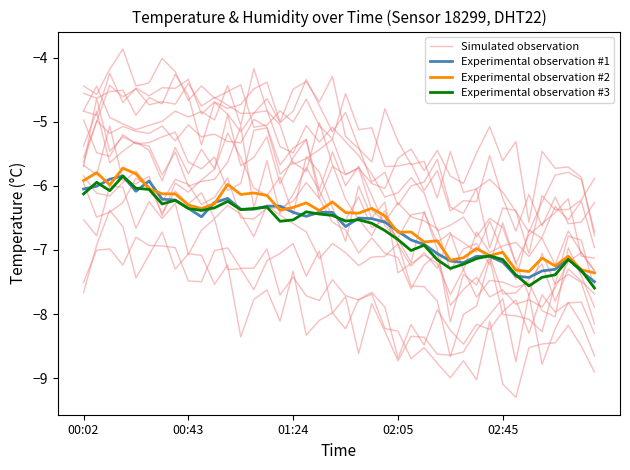

In Experimental observation #3, how many points are higher than both neighbors (excluding endpoints)?

10